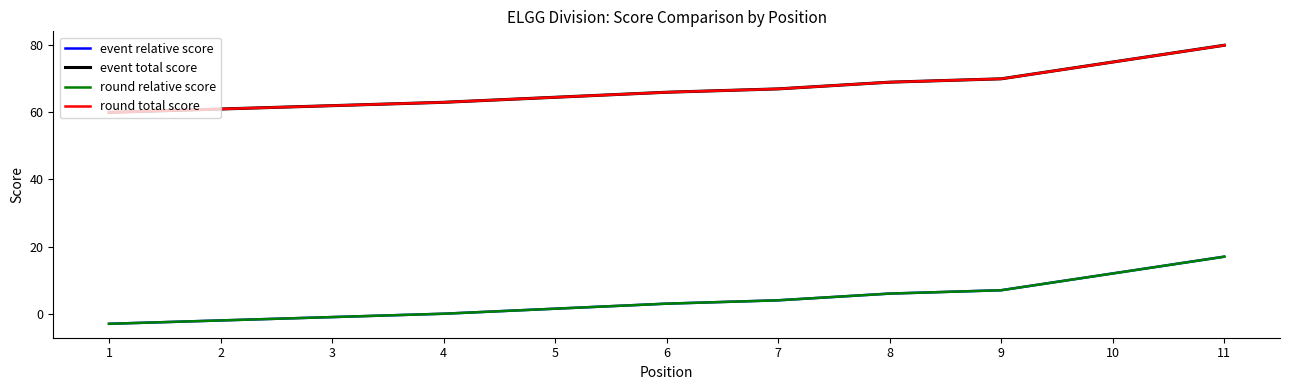

What is the difference between the second highest and minimum values in the round total score series?

15